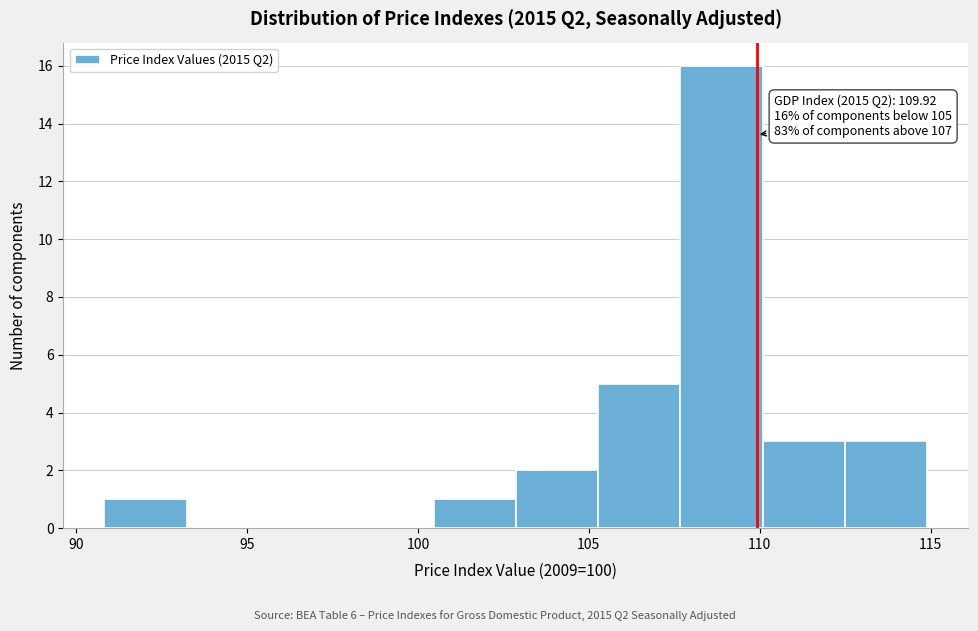

Over which range of the x-axis is the bar tallest?

107.5 to 110.0